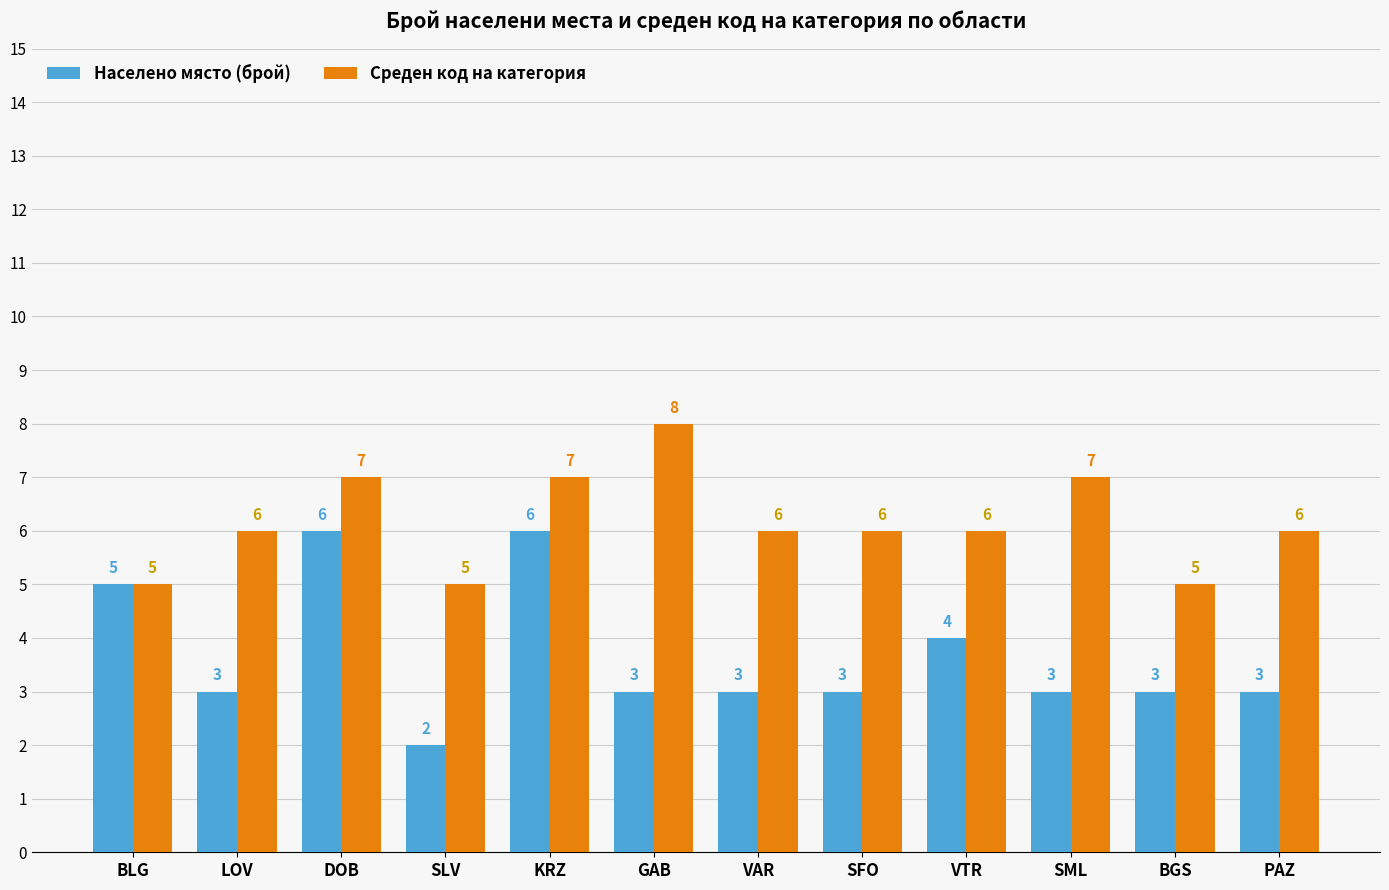

What value does the Населено място (брой) series have at GAB?

3